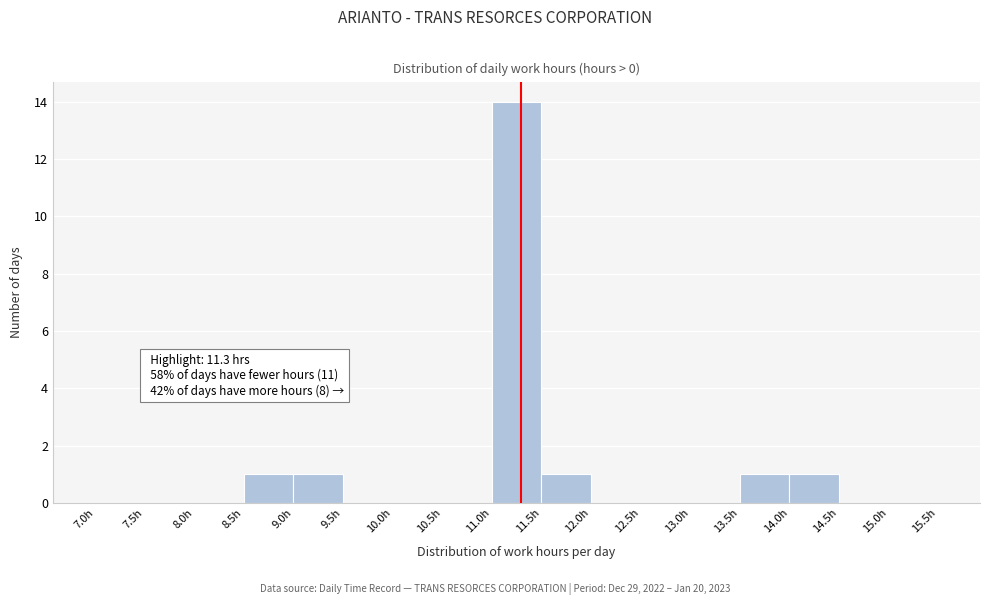

Which range on the x-axis has the tallest bar?

11.0 to 11.5